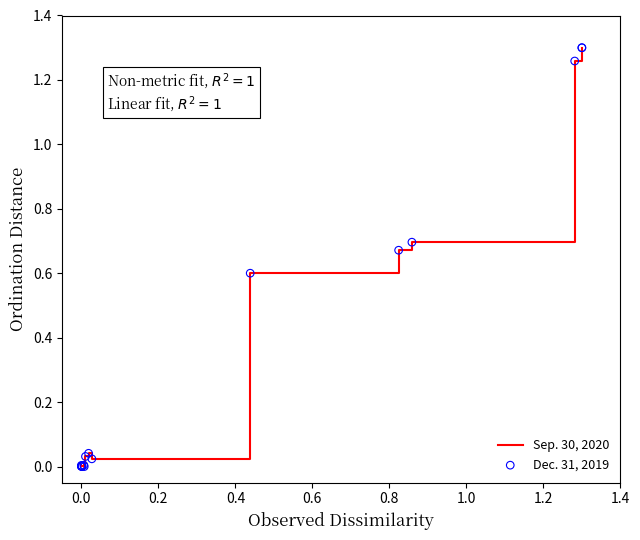

At how many categories does at least one series exceed 0?

17